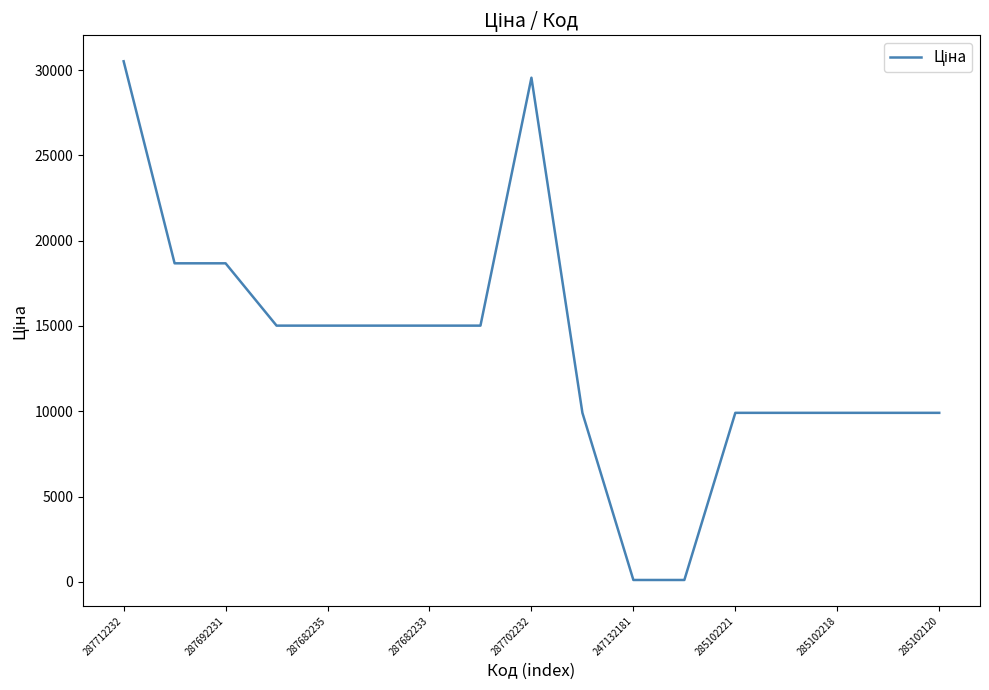

What is the difference between the maximum and minimum values?

30399.0